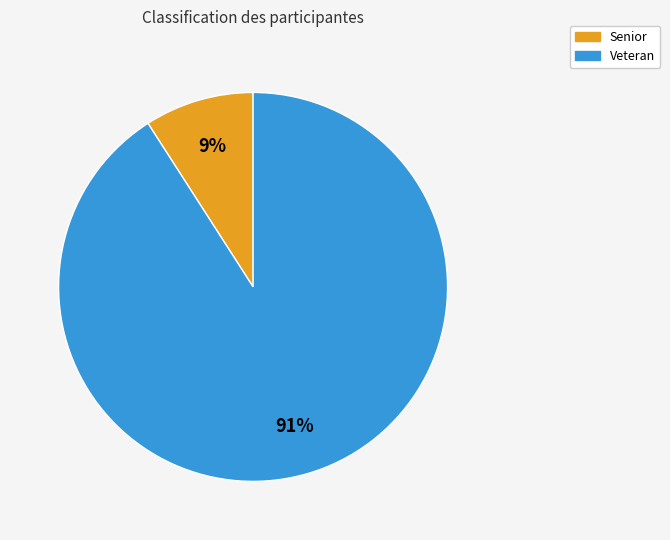

Count the number of slices in the pie.

2